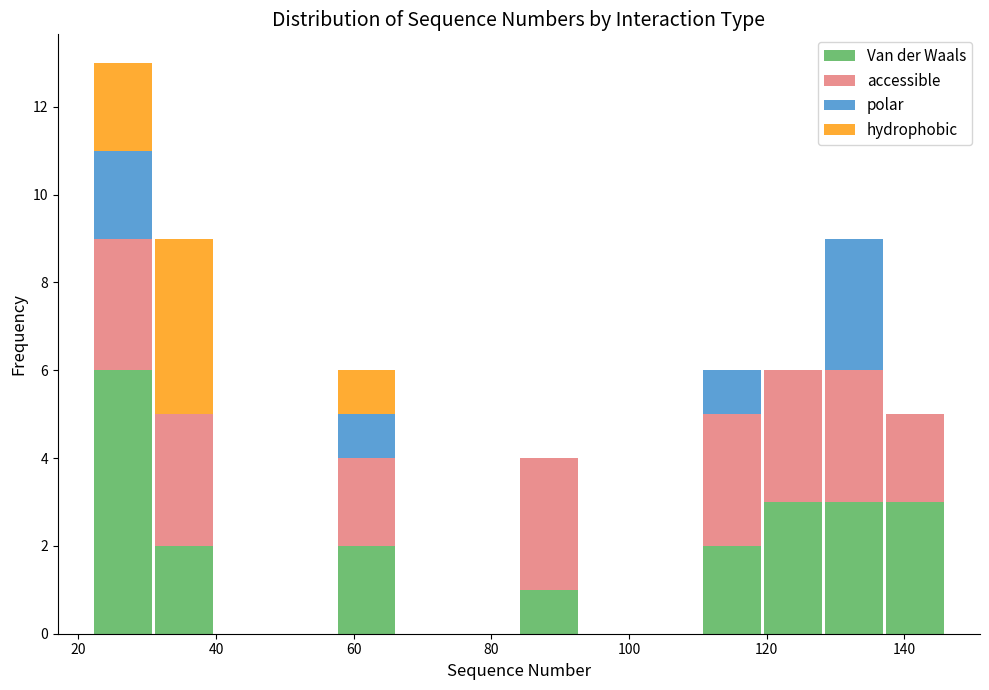

What is the total height of the stacked bar covering 84 to 92 on the x-axis? Neither the bar edges nor the heights are printed on the chart, so give them approximately, as read against the axes.

4